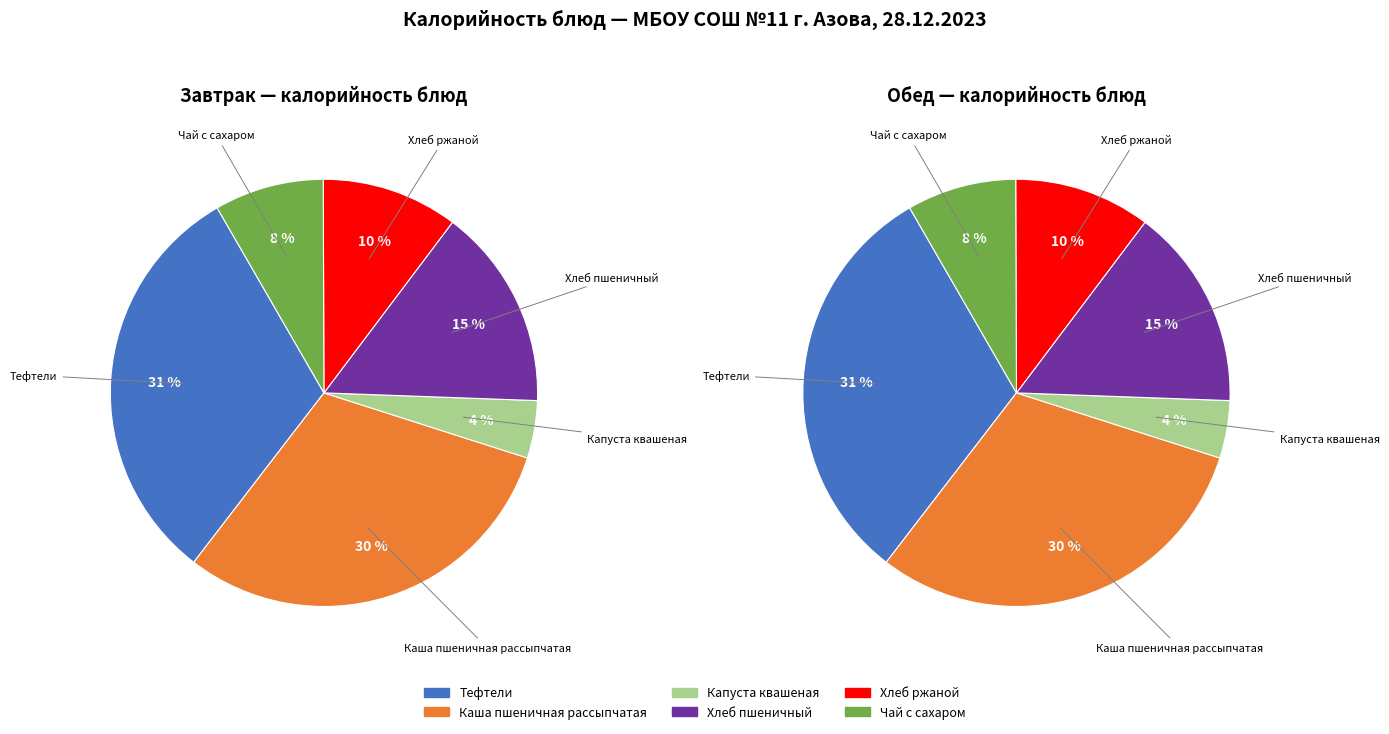

The Хлеб пшеничный slice represents 15% of the pie. True or false?

True